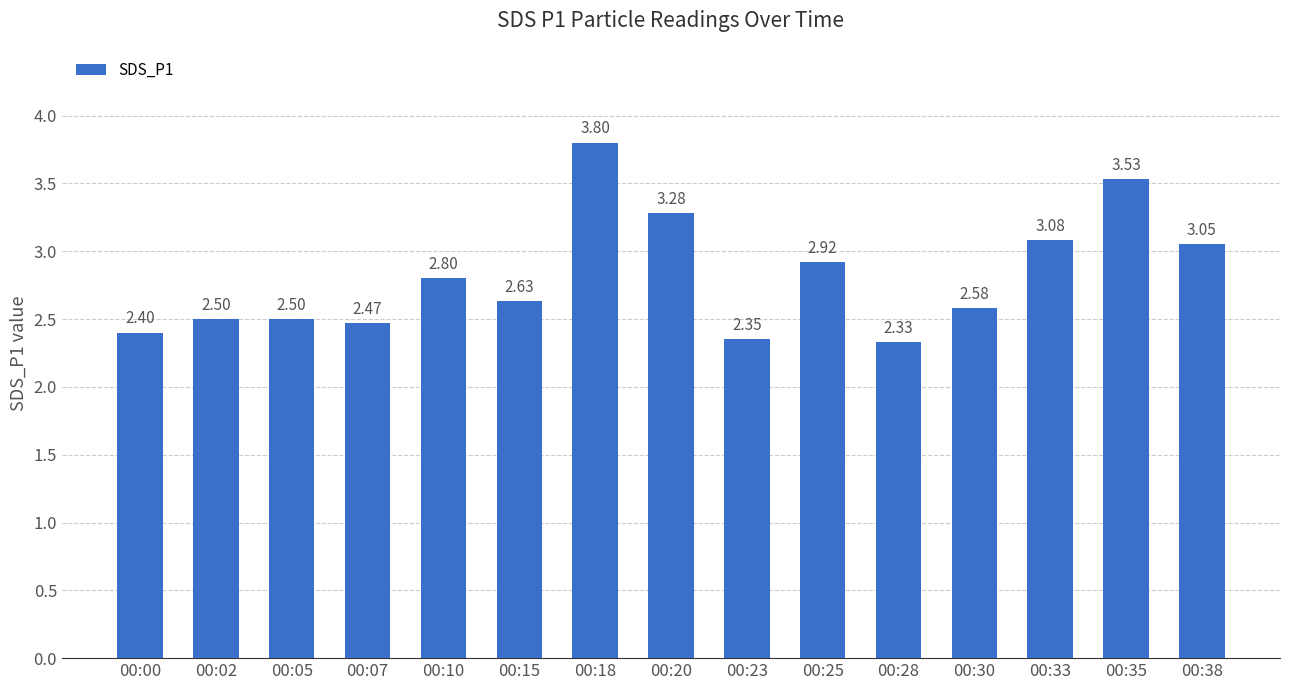

What is the difference between the maximum and minimum values?

1.5